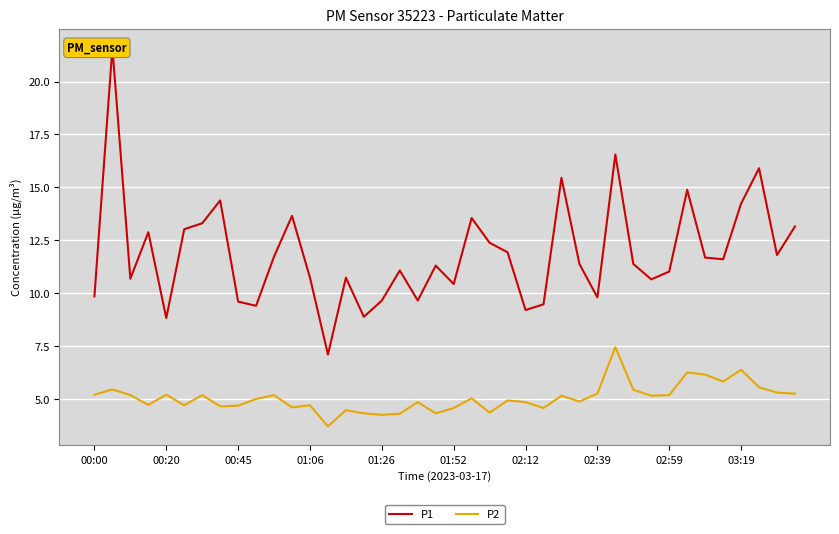

True or false: P2 and P1 intersect in this chart.

False